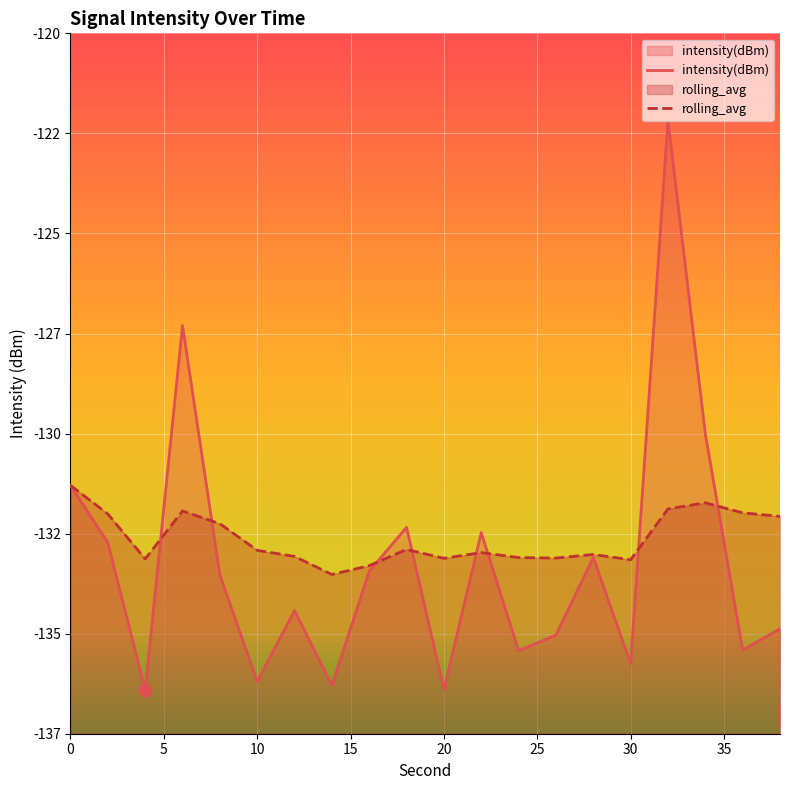

Which series contains the lowest Y value?

intensity(dBm)